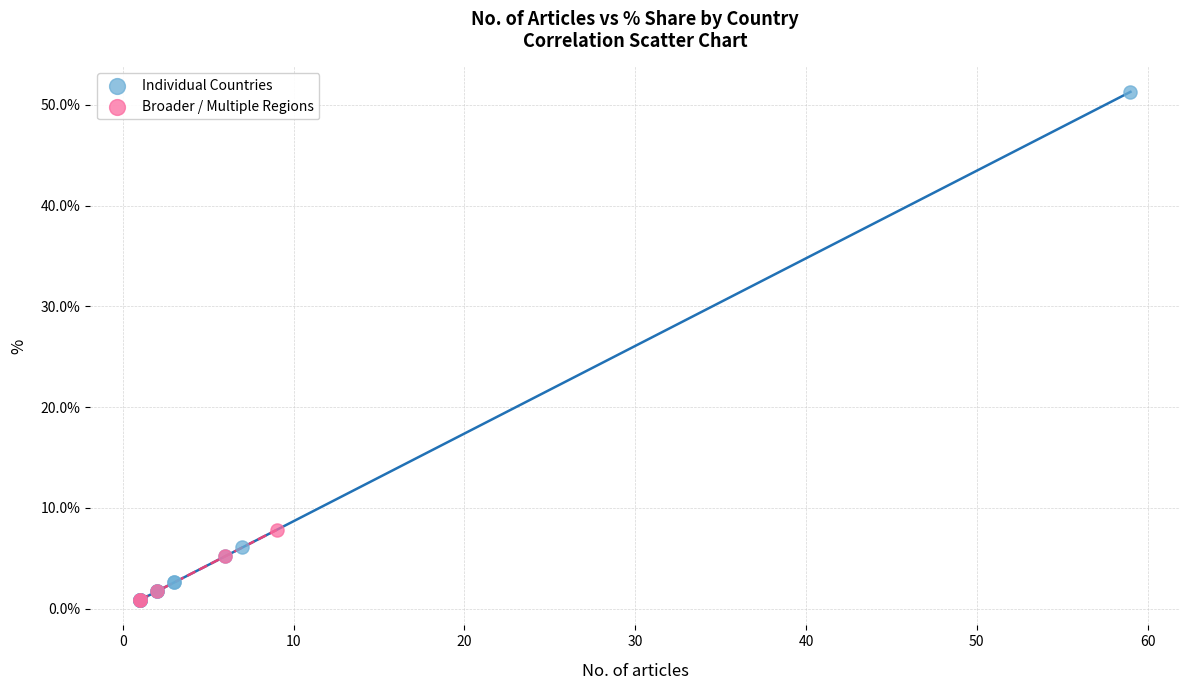

Which series reaches the maximum Y coordinate?

Individual Countries